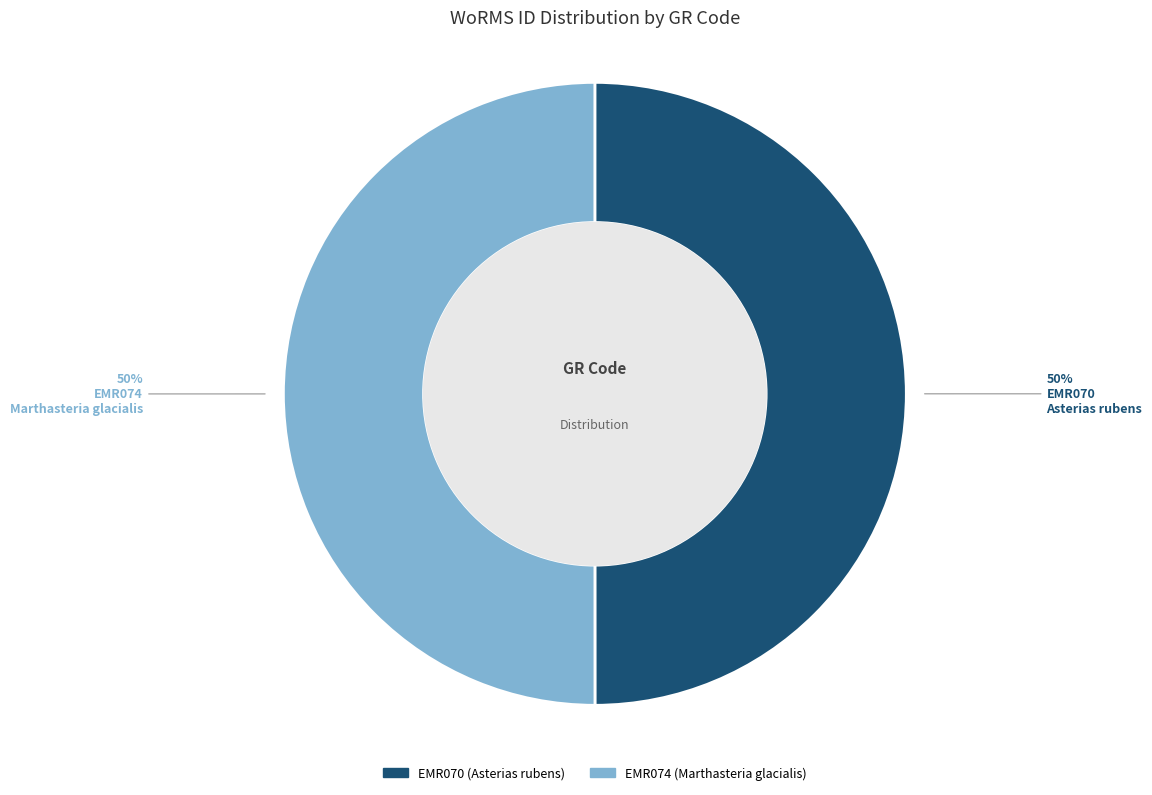

The EMR074 slice represents 50% of the pie. True or false?

True